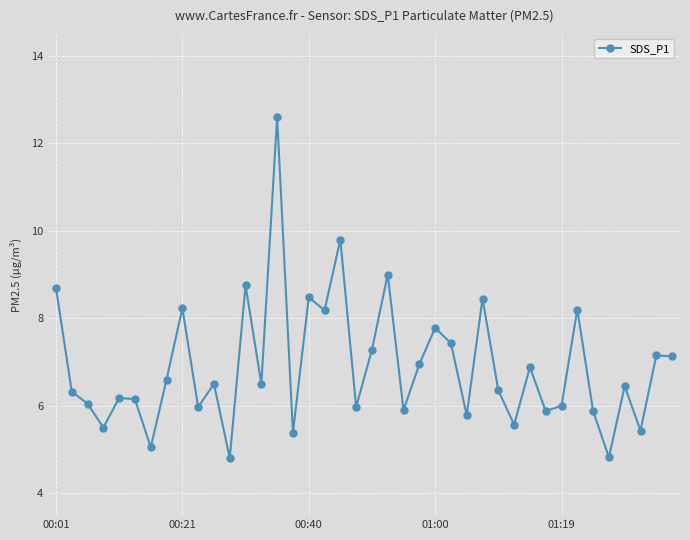

True or false: the data has more than 0 interior local peaks.

True